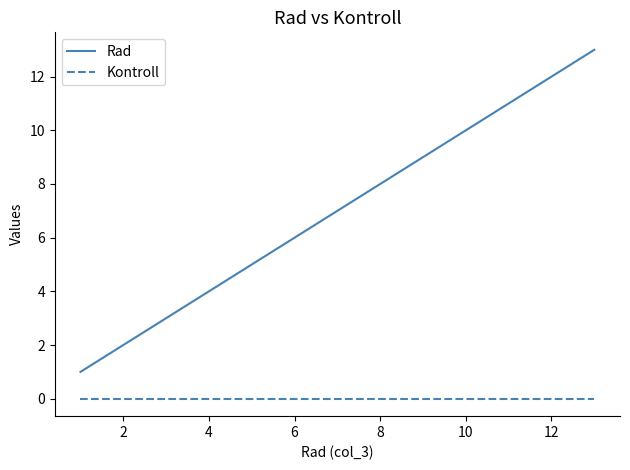

Rank the series by their average value, from highest to lowest.

Rad, Kontroll